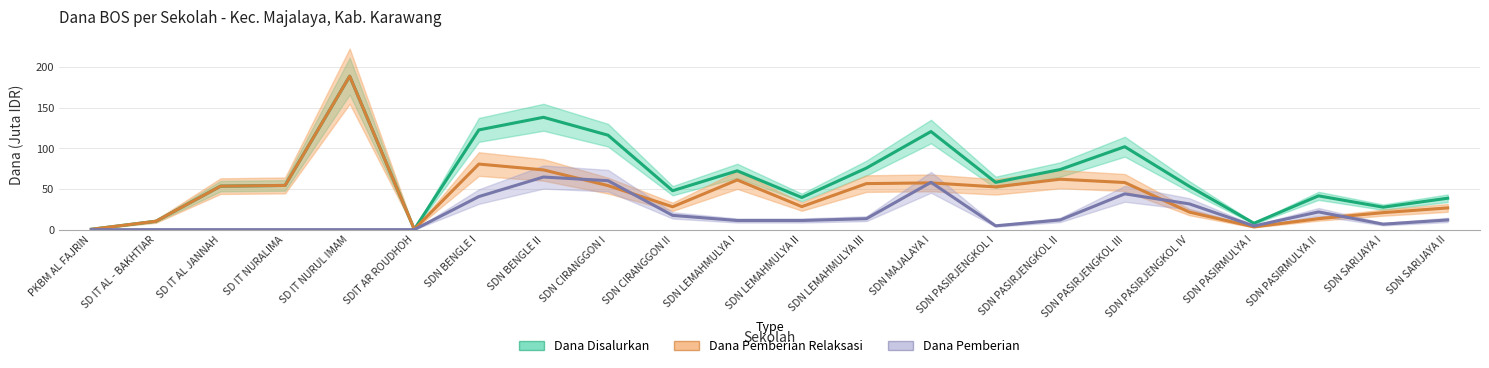

Rank the series by their maximum value, from lowest to highest.

Dana Pemberian, Dana Disalurkan, Dana Pemberian Relaksasi